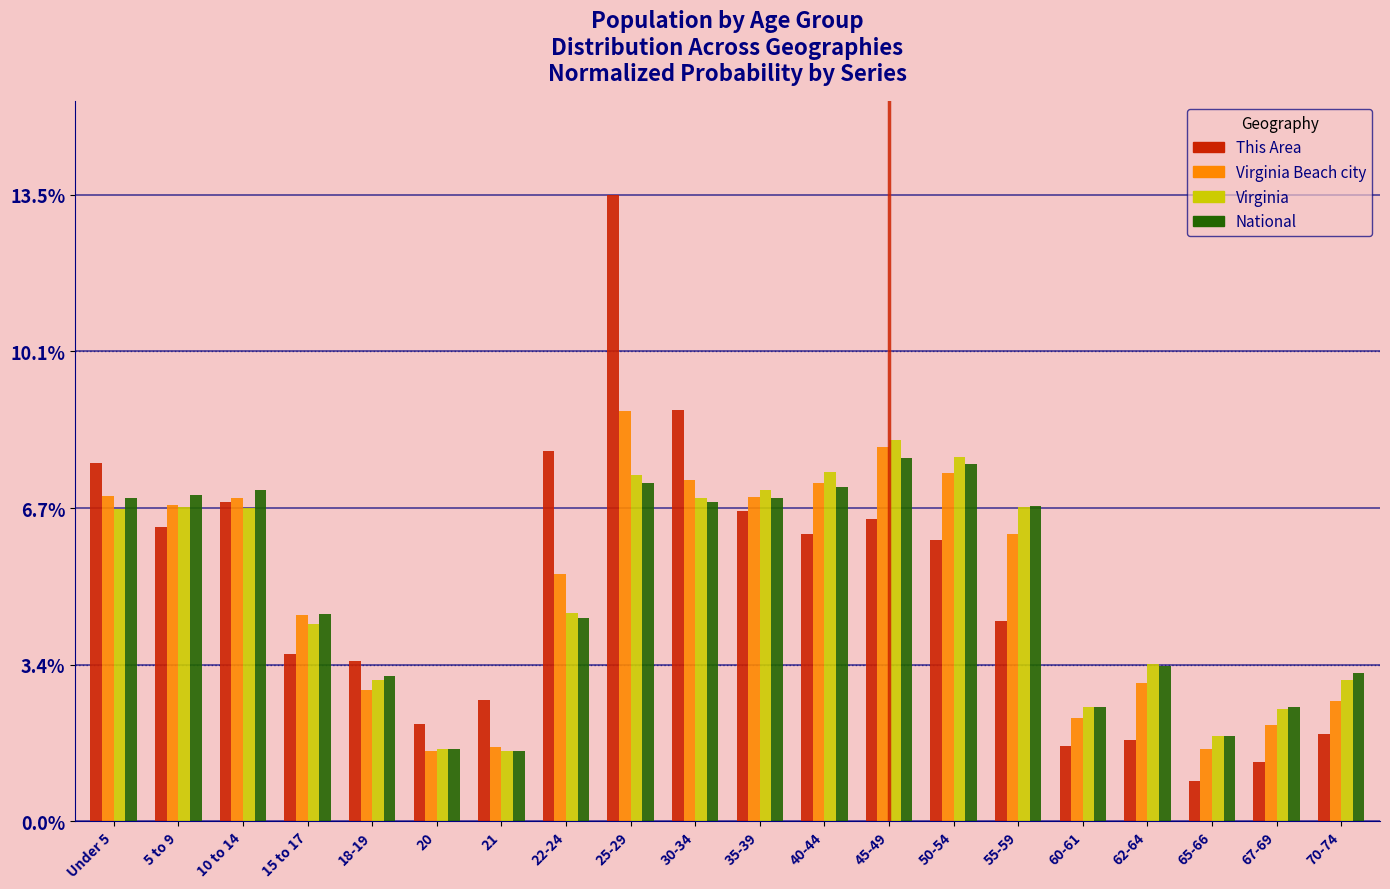

Read the National value at 60-61.

2.5